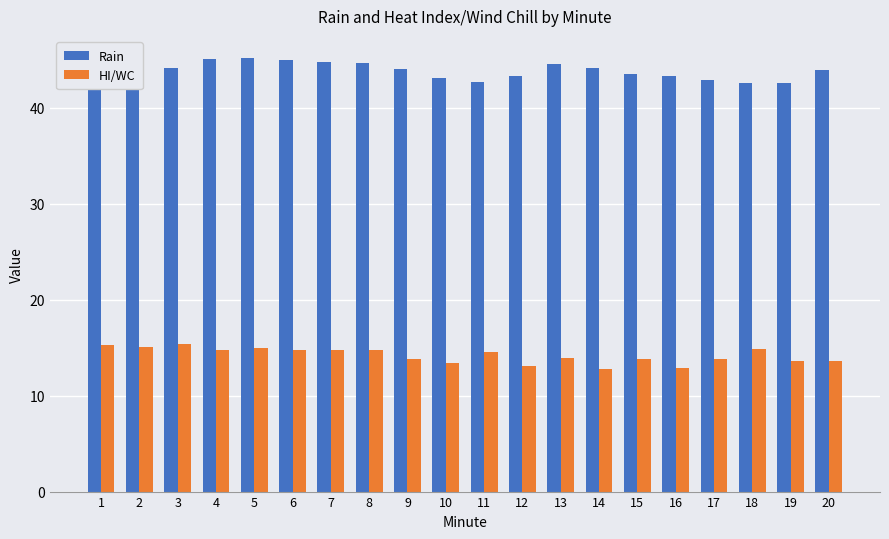

What is the maximum value for Rain?

45.2